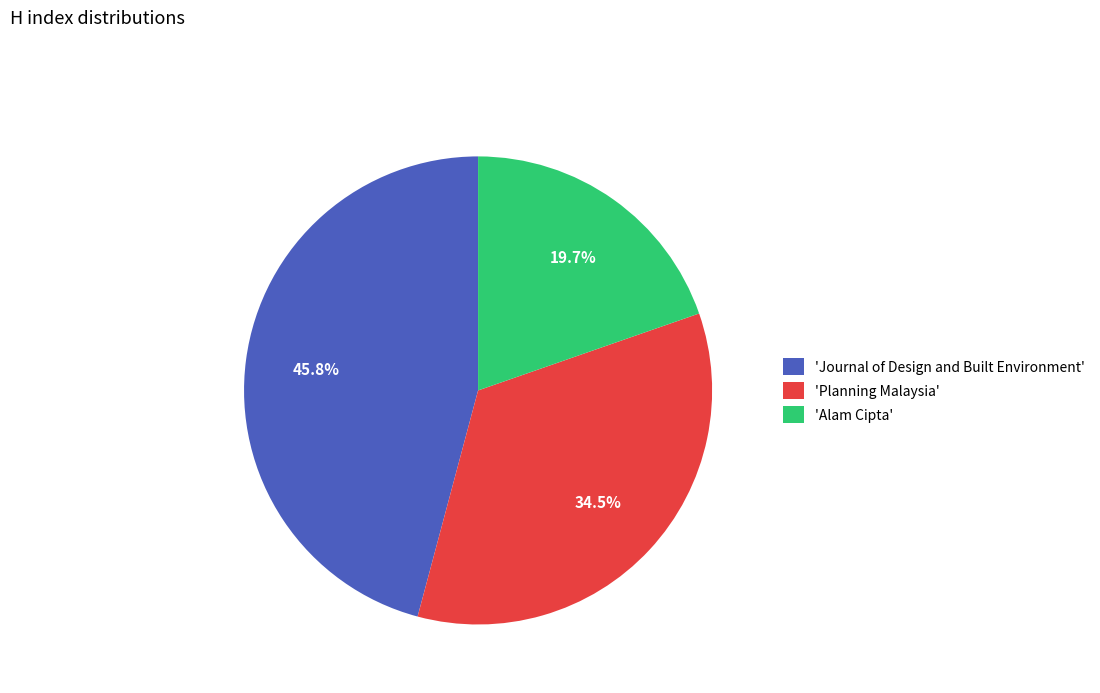

Combined, do 'Planning Malaysia' and 'Alam Cipta' account for over 50%?

Yes